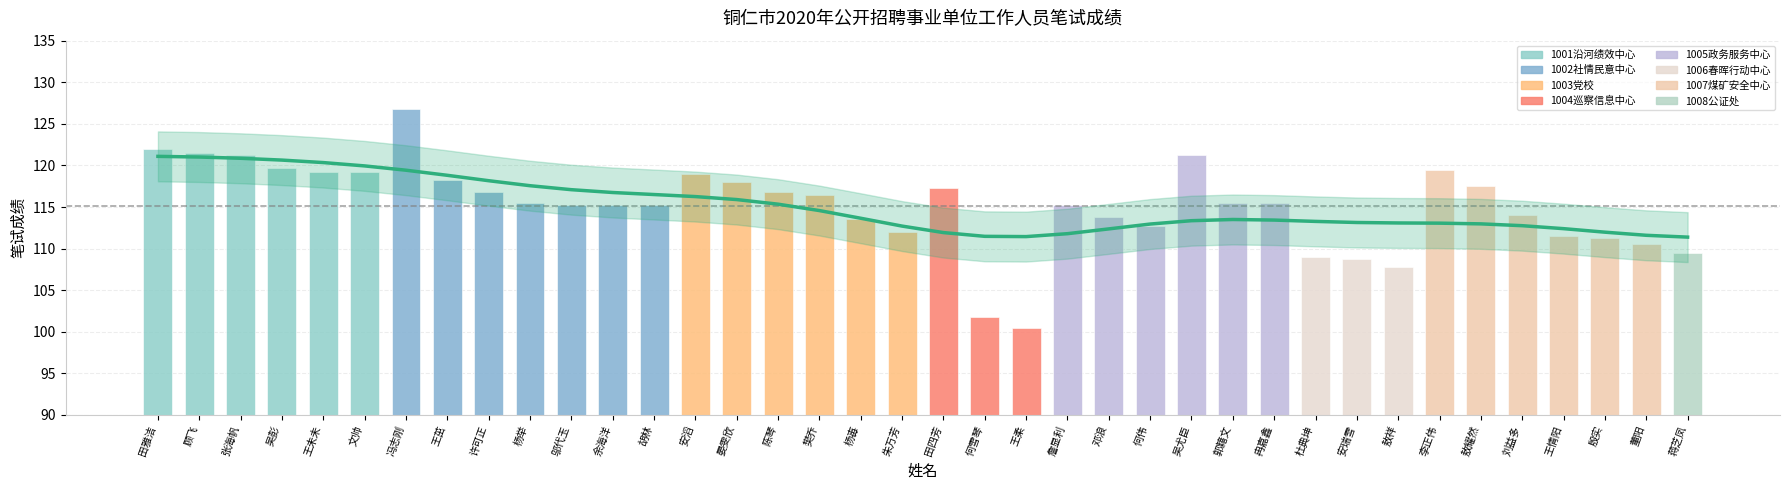

What position from the right is 郭籍文?

12